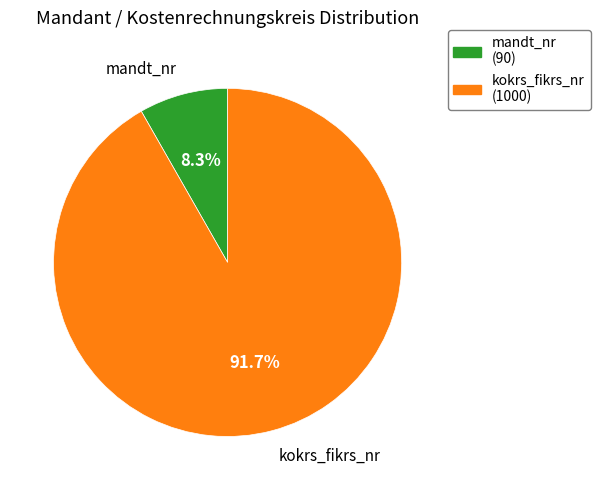

True or false: kokrs_fikrs_nr accounts for 92% of the total.

True